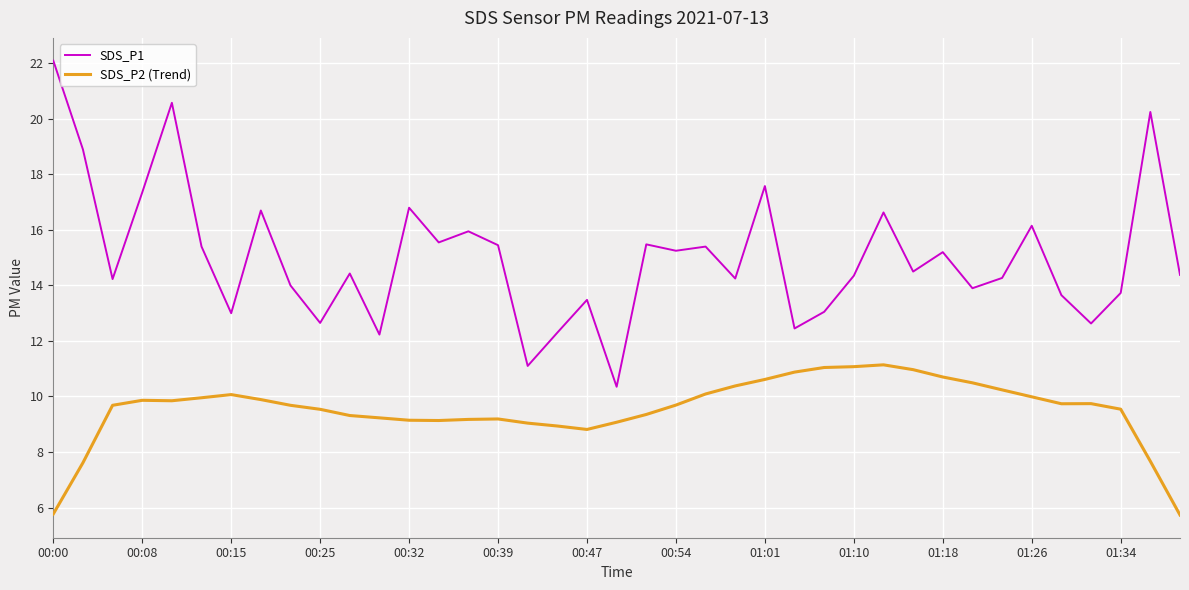

How many interior local peaks does the SDS_P1 series have?

13